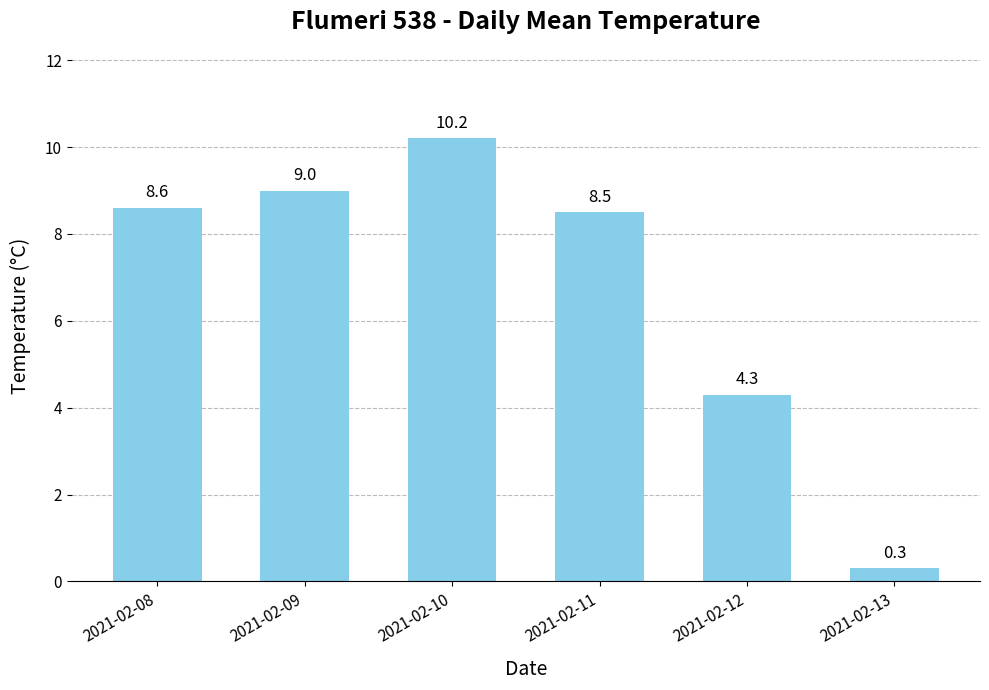

The value at 2021-02-08 is 3.0. True or false?

False